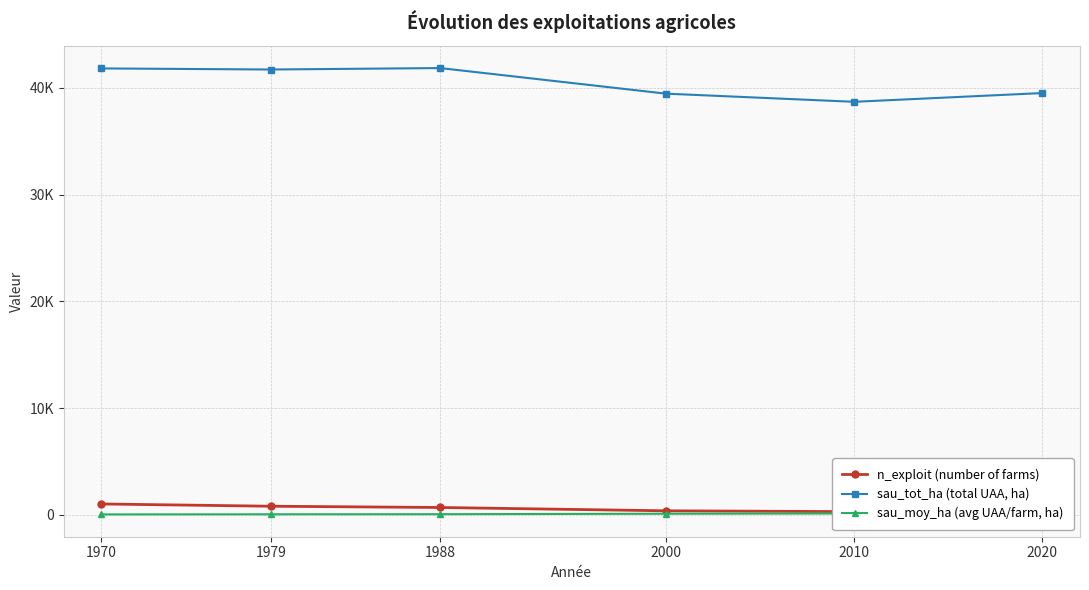

Where does the sau_tot_ha (total UAA, ha) series first go above 41719?

1970